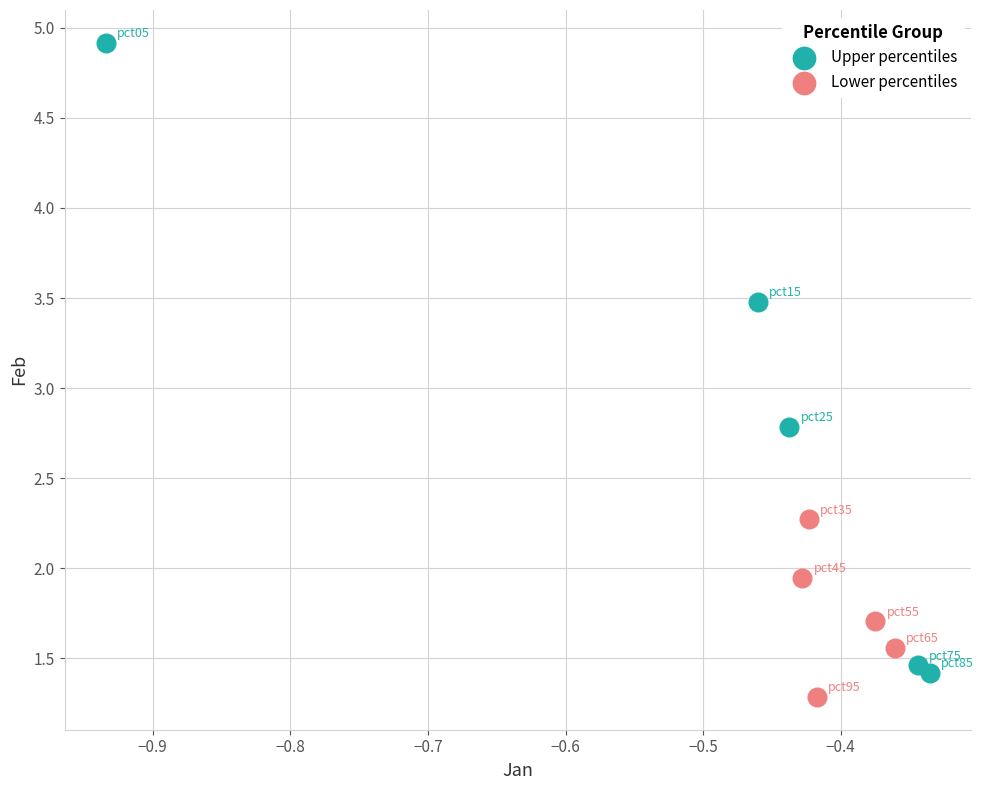

Which series reaches the maximum Y coordinate?

Upper percentiles